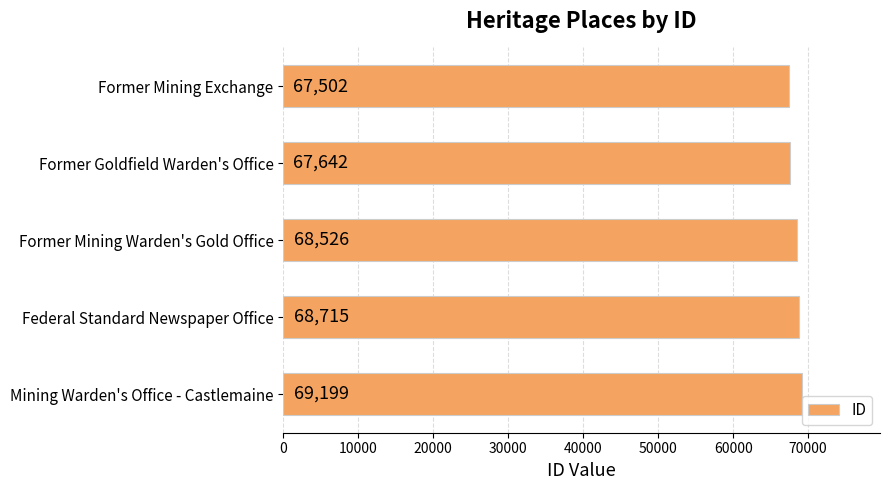

The value at Mining Warden's Office - Castlemaine is 69199. True or false?

True